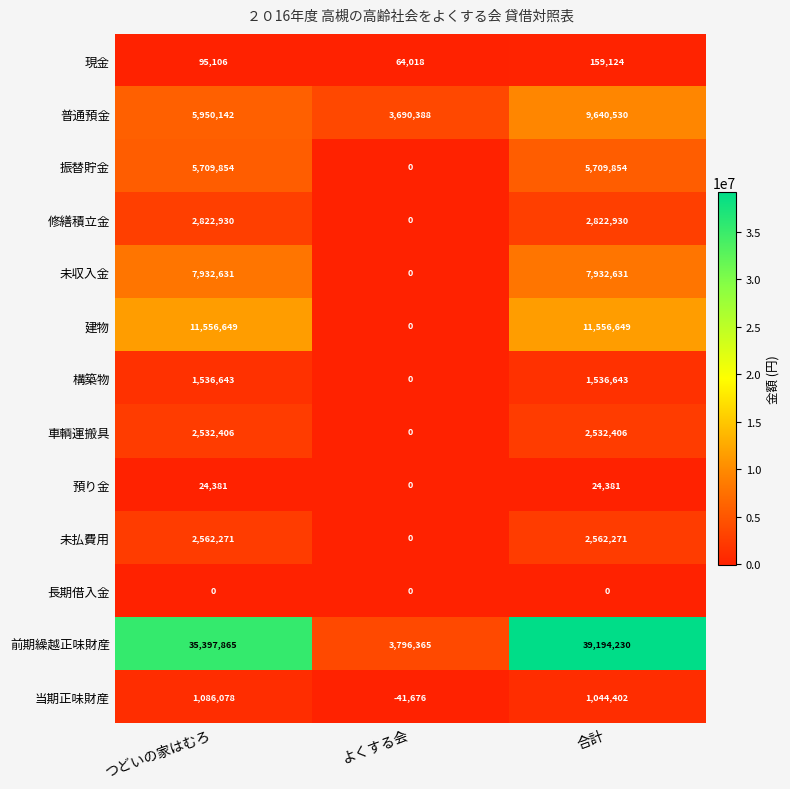

Which series has the largest range (max minus min)?

前期繰越正味財産